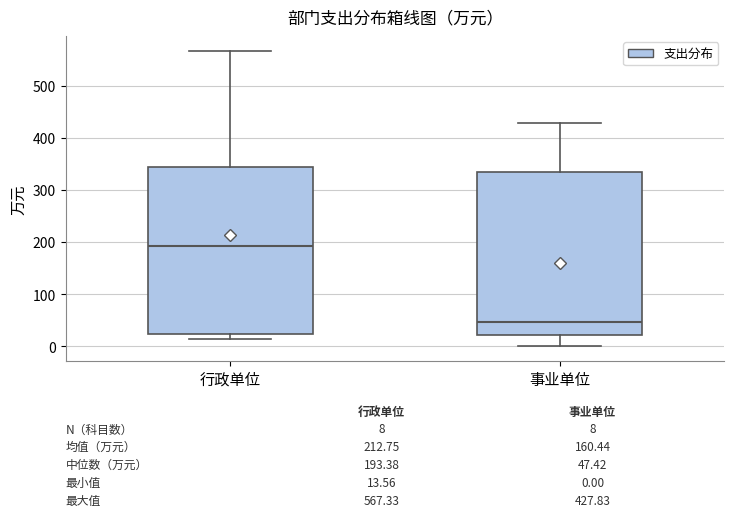

Which box has the lowest median line?

事业单位